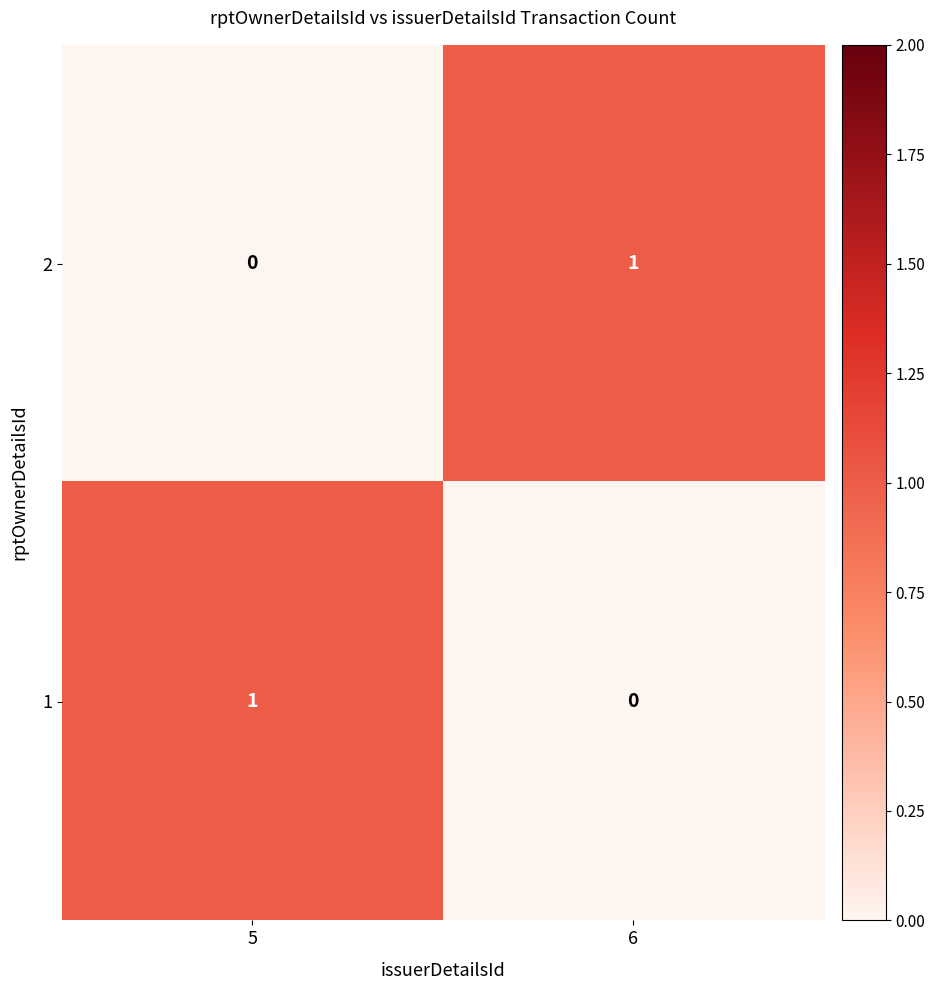

The 1 series shows 1 at 5. True or false?

True